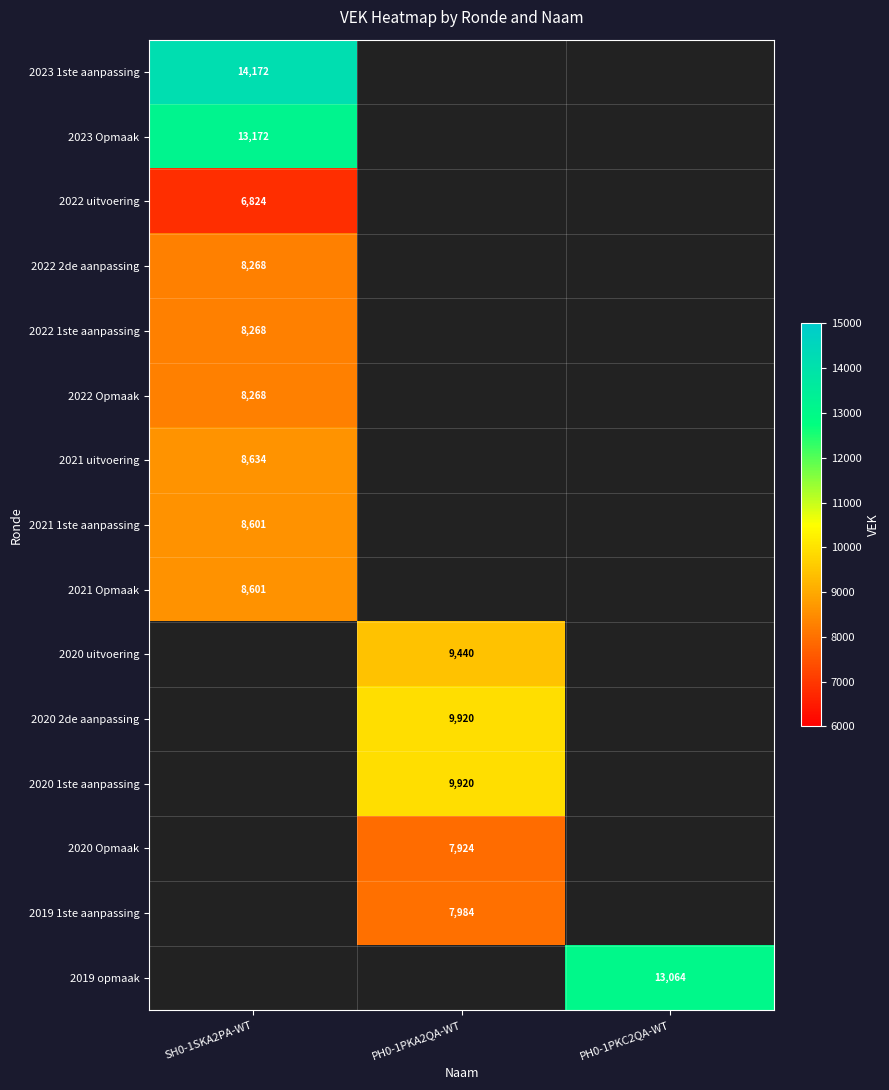

Is it true that 2023 Opmaak equals 13172 at SH0-1SKA2PA-WT?

True